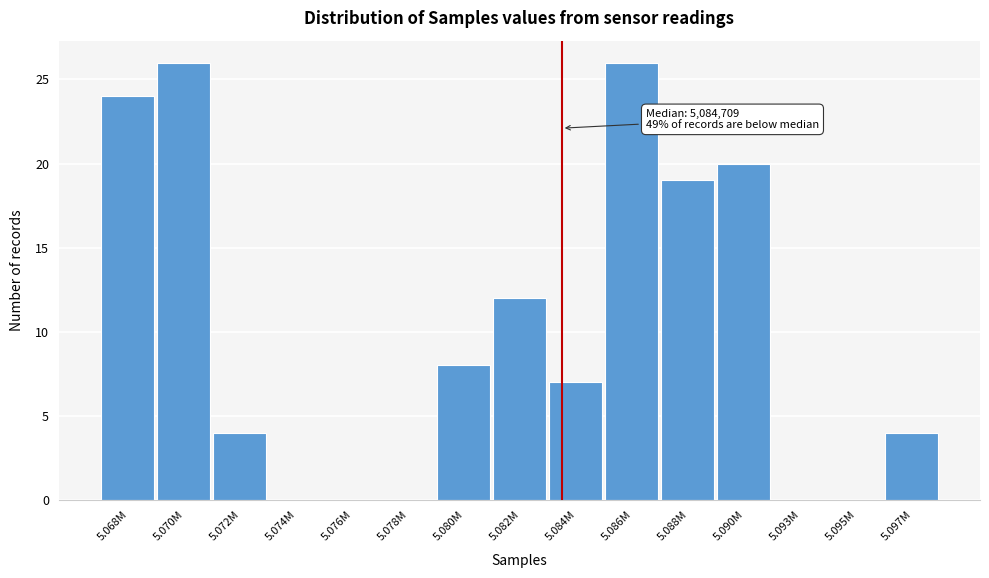

Reading left to right, list all the values displayed in this chart.

5.068M=24	5.070M=26	5.072M=4	5.074M=0	5.076M=0	5.078M=0	5.080M=8	5.082M=12	5.084M=7	5.086M=26	5.088M=19	5.090M=20	5.093M=0	5.095M=0	5.097M=4